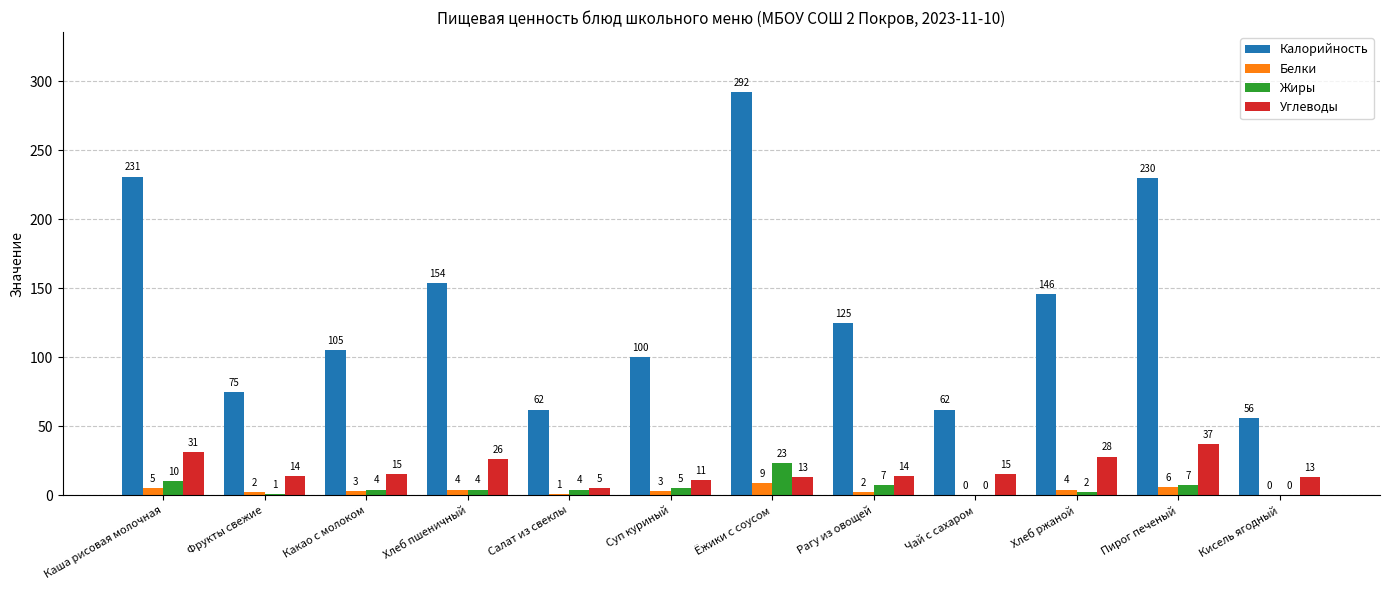

Which label corresponds to the largest value in the chart?

Ёжики с соусом